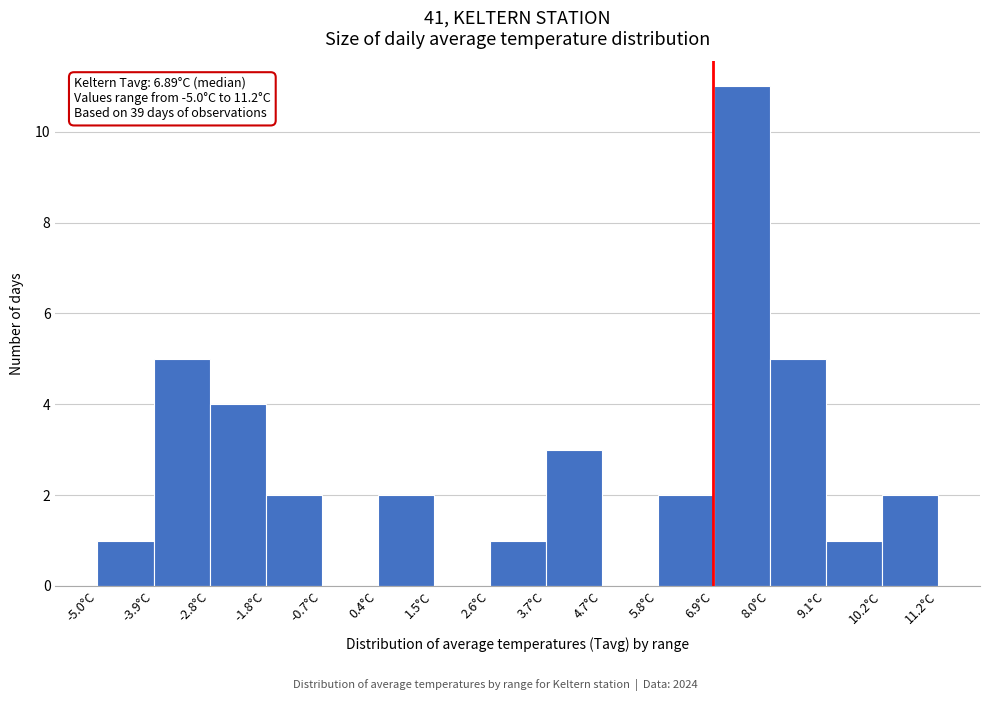

Which range on the x-axis has the tallest bar?

7.0 to 8.0